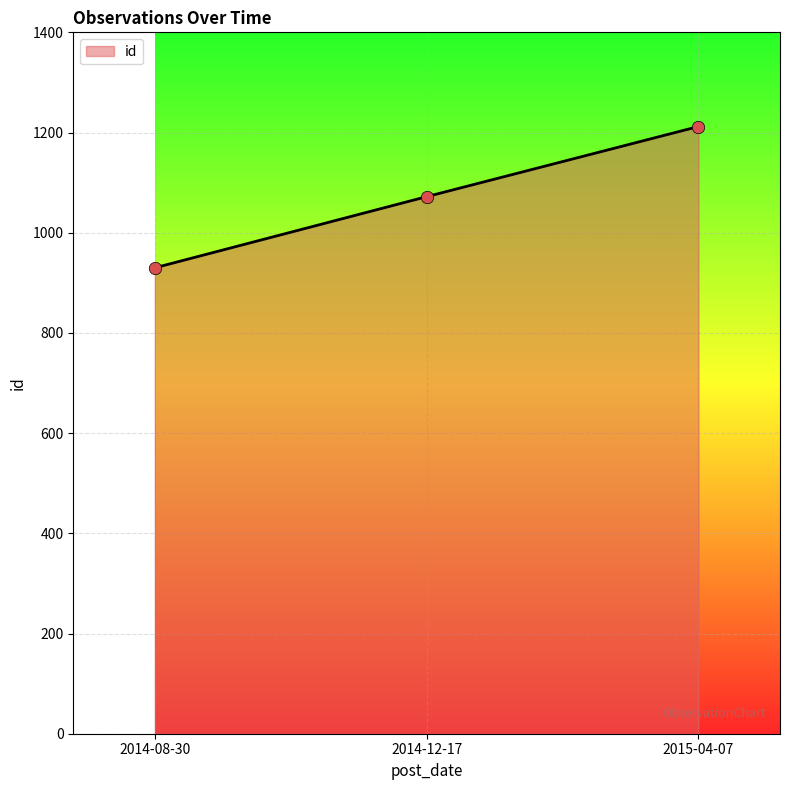

Approximately how many times larger is the value at 2014-12-17 compared to 2015-04-07?

0.9